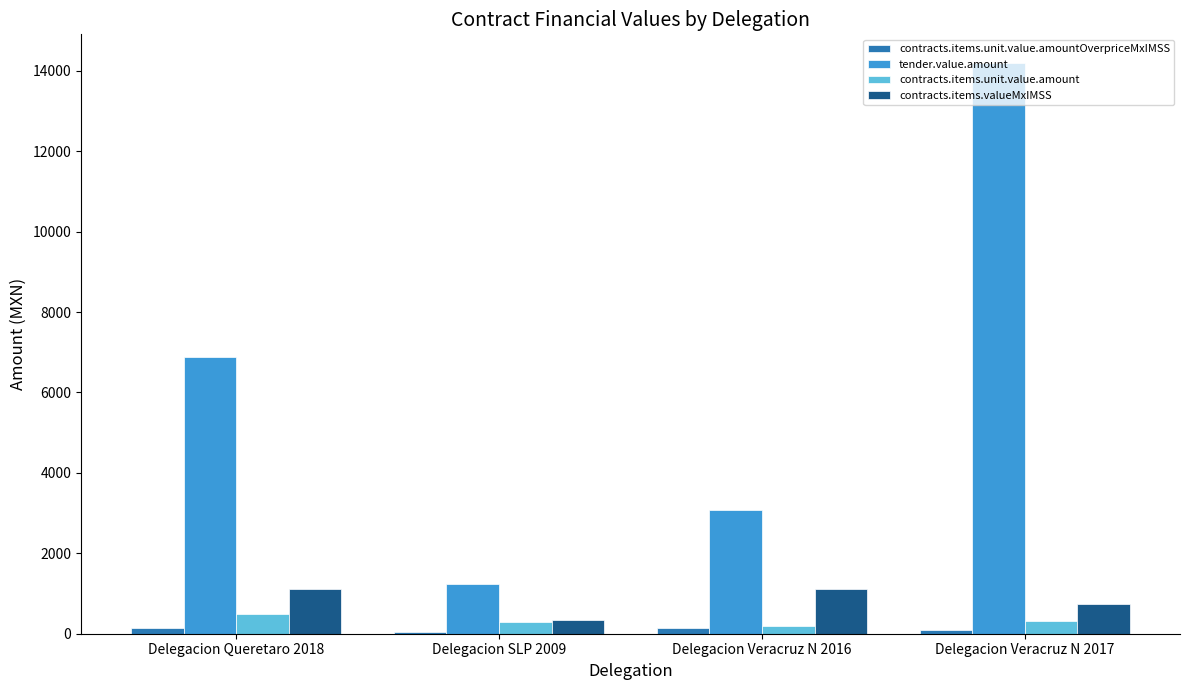

What is the greatest value displayed?

14198.4